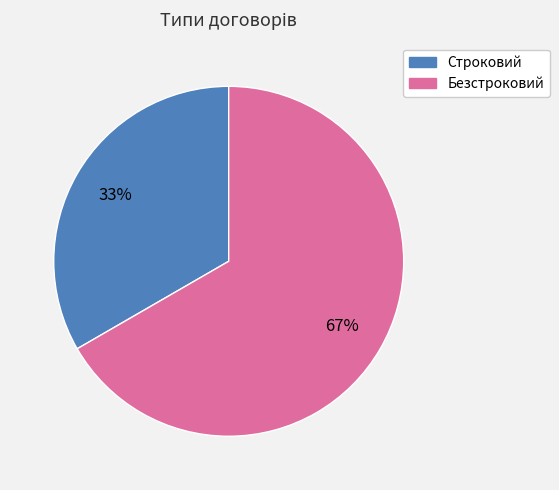

Do Безстроковий and Строковий together represent more than half of the pie?

Yes